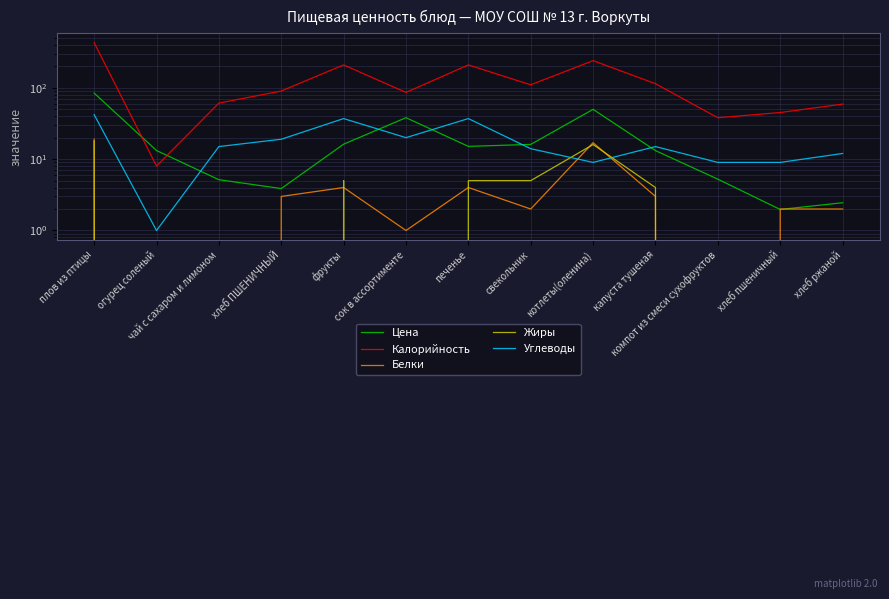

Is it true that Белки equals 0.9 at свекольник?

False